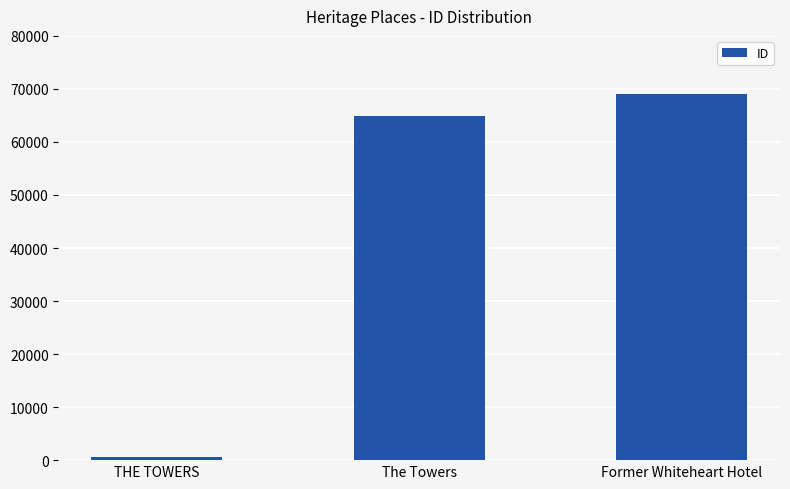

What is the label of the 2nd bar from the left?

The Towers